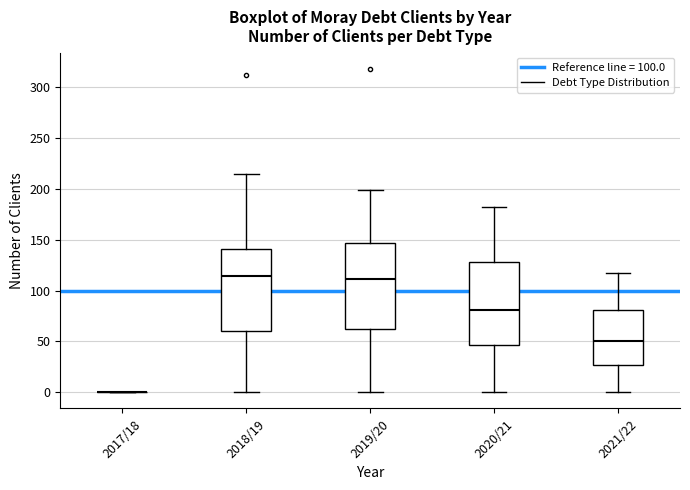

Reading left to right, read every box against the y-axis: the position of its median line, the range the box covers, and the ends of its whiskers. The values are not printed on the chart, so give them approximately, as read against the axis.

2017/18: box collapsed to a line at 0, whiskers 0 to 0
2018/19: median 115, box 60 to 140, whiskers 0 to 215
2019/20: median 110, box 65 to 145, whiskers 0 to 200
2020/21: median 80, box 45 to 130, whiskers 0 to 180
2021/22: median 50, box 25 to 80, whiskers 0 to 115